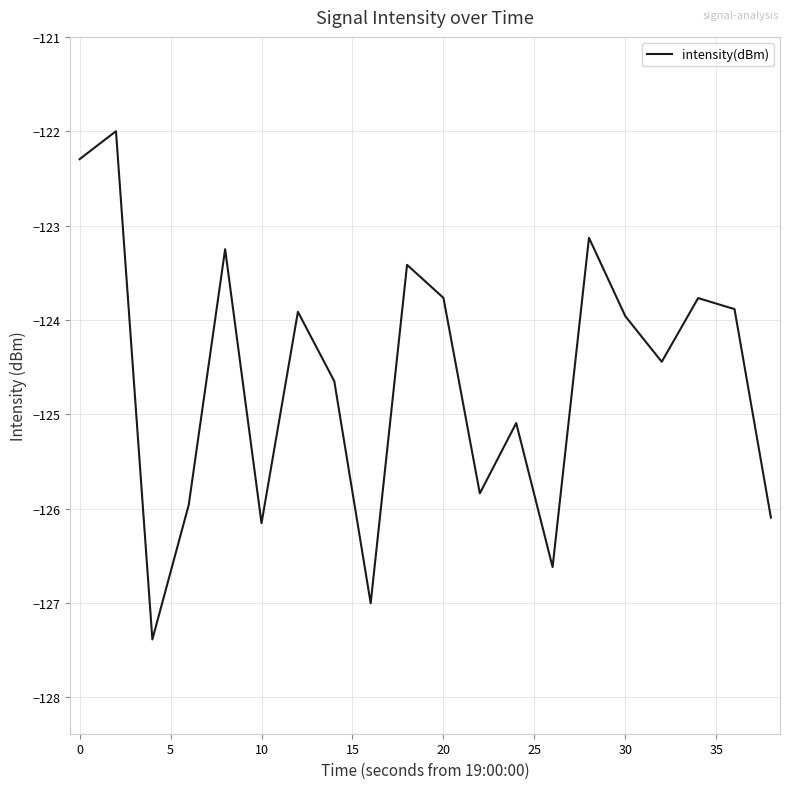

What is the greatest value displayed?

-122.0